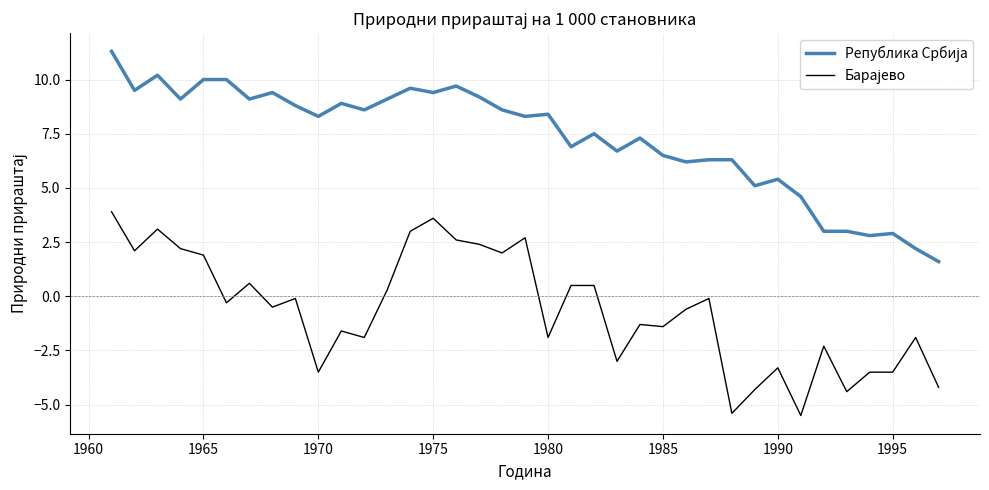

What is the maximum value shown in the chart?

11.3